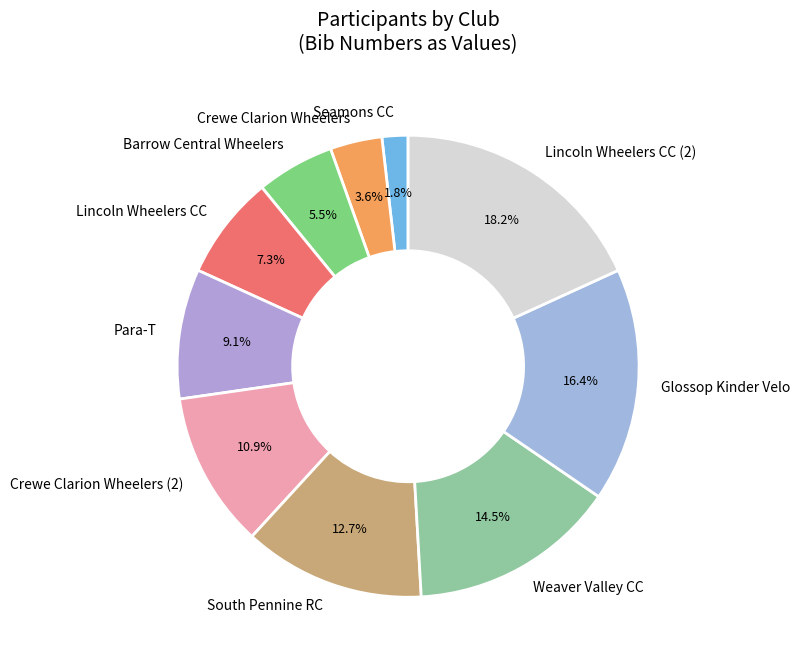

Combined, what portion of the pie is Lincoln Wheelers CC and Para-T?

16.4%